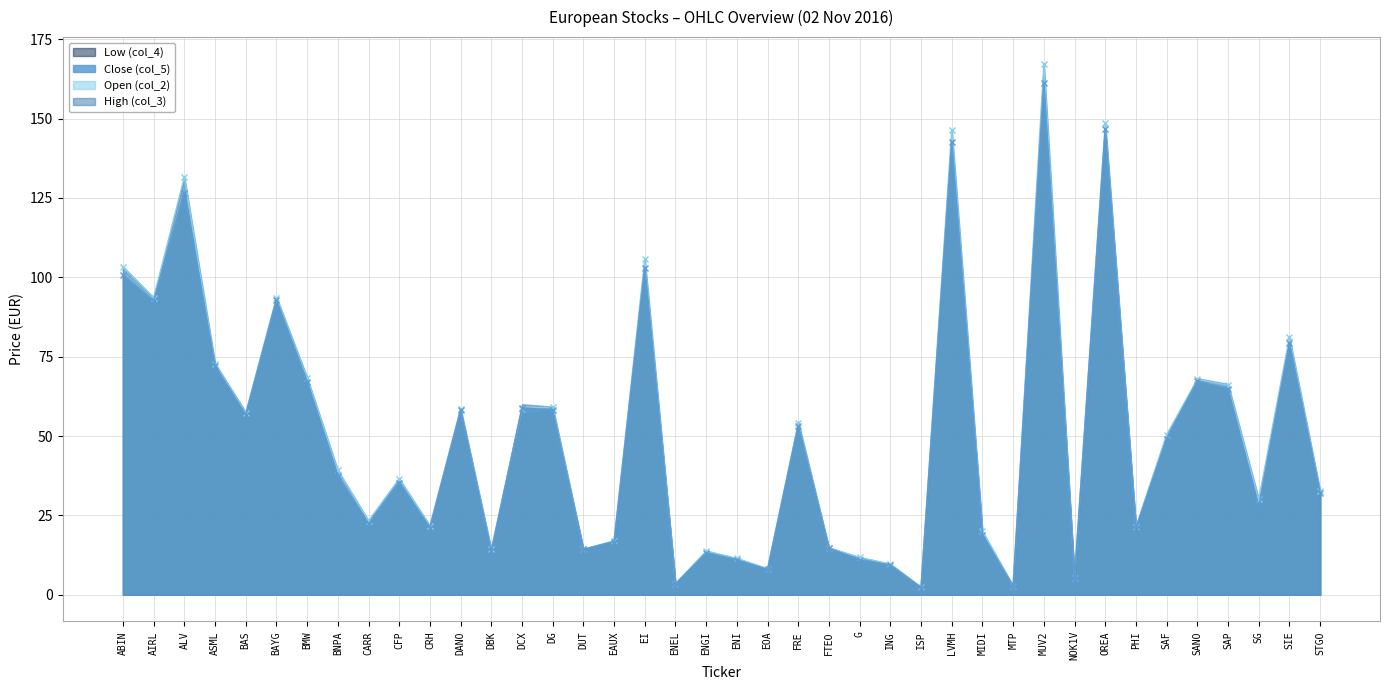

What is the minimum value for High (col_3)?

2.3